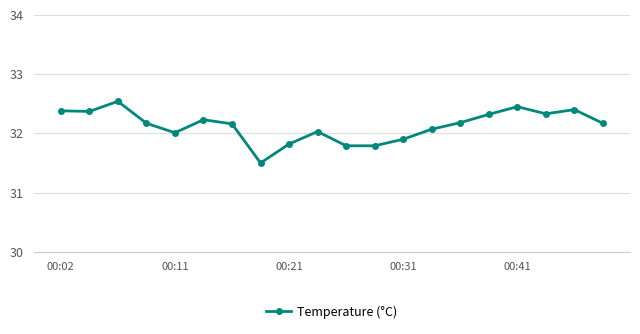

What is the minimum value shown in the chart?

31.5